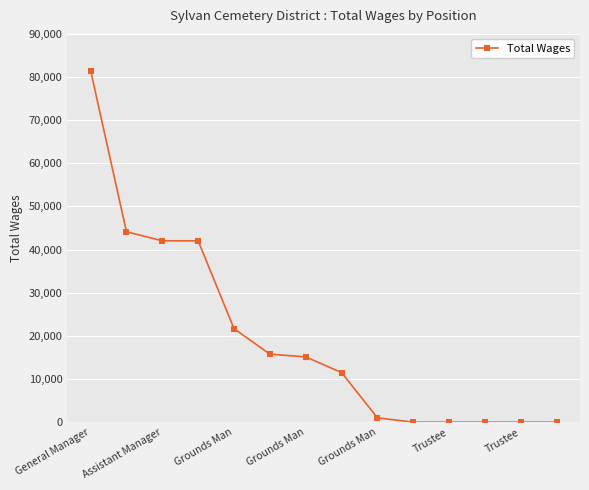

What is the maximum value shown in the chart?

81504